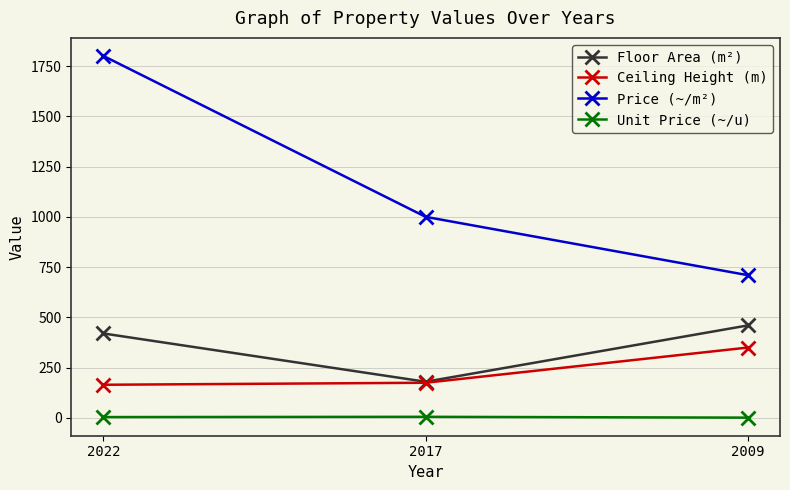

True or false: Price (~/m²) has a value of 710.0 at 2009.

True